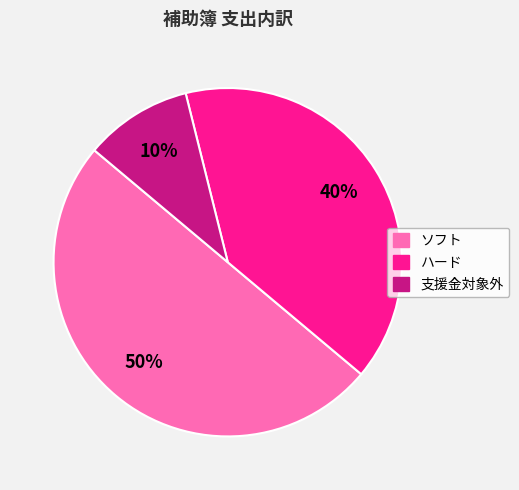

The ソフト slice represents 58% of the pie. True or false?

False